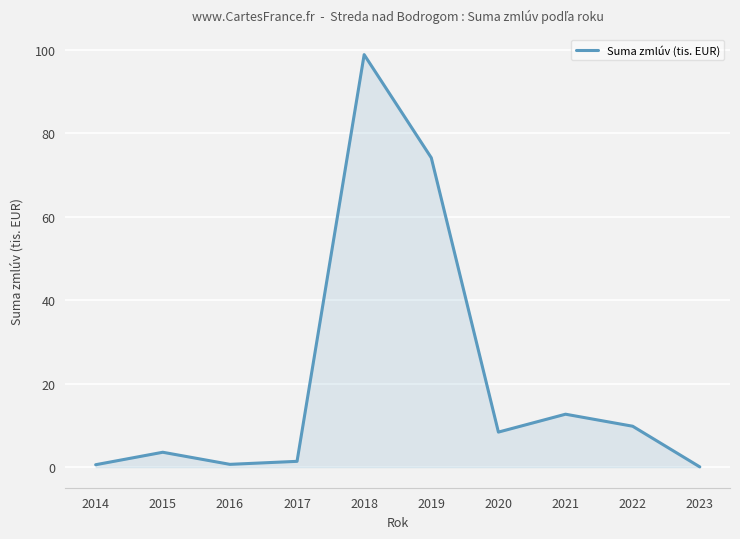

How many lines are shown in the chart?

1